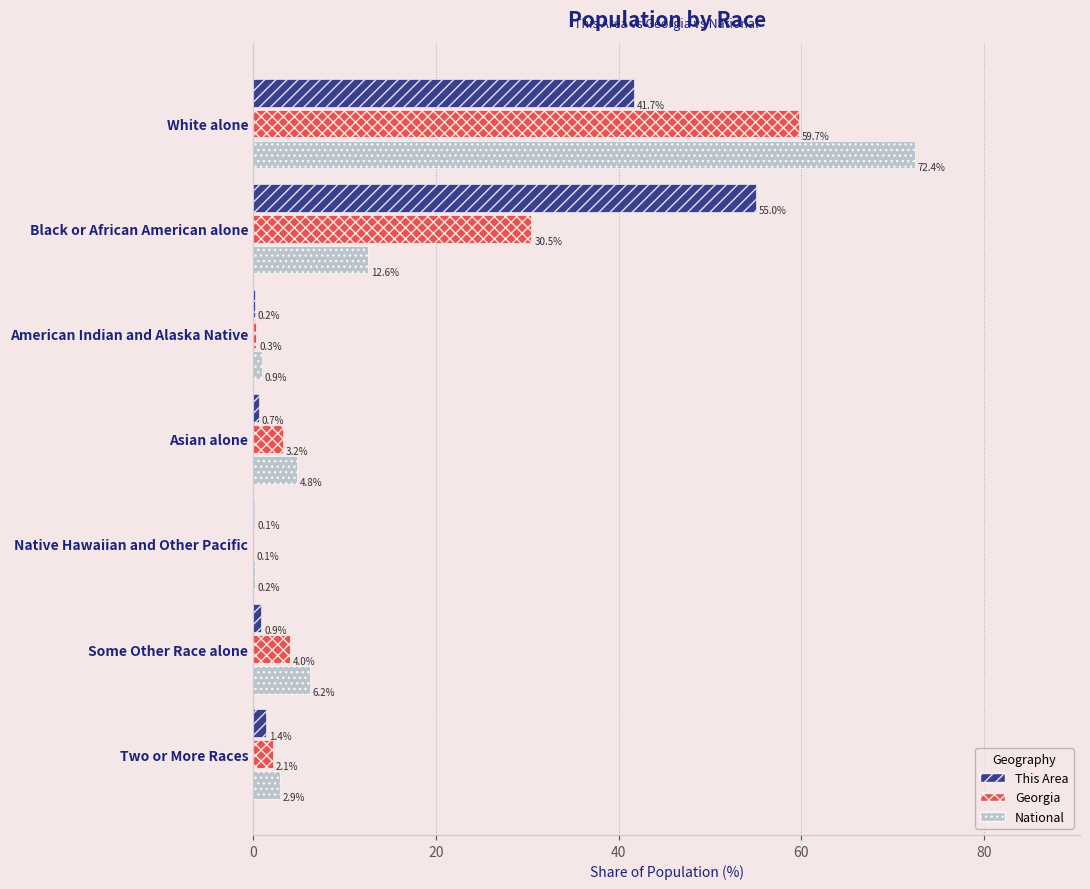

Is it true that National equals 2.9 at Two or More Races?

True